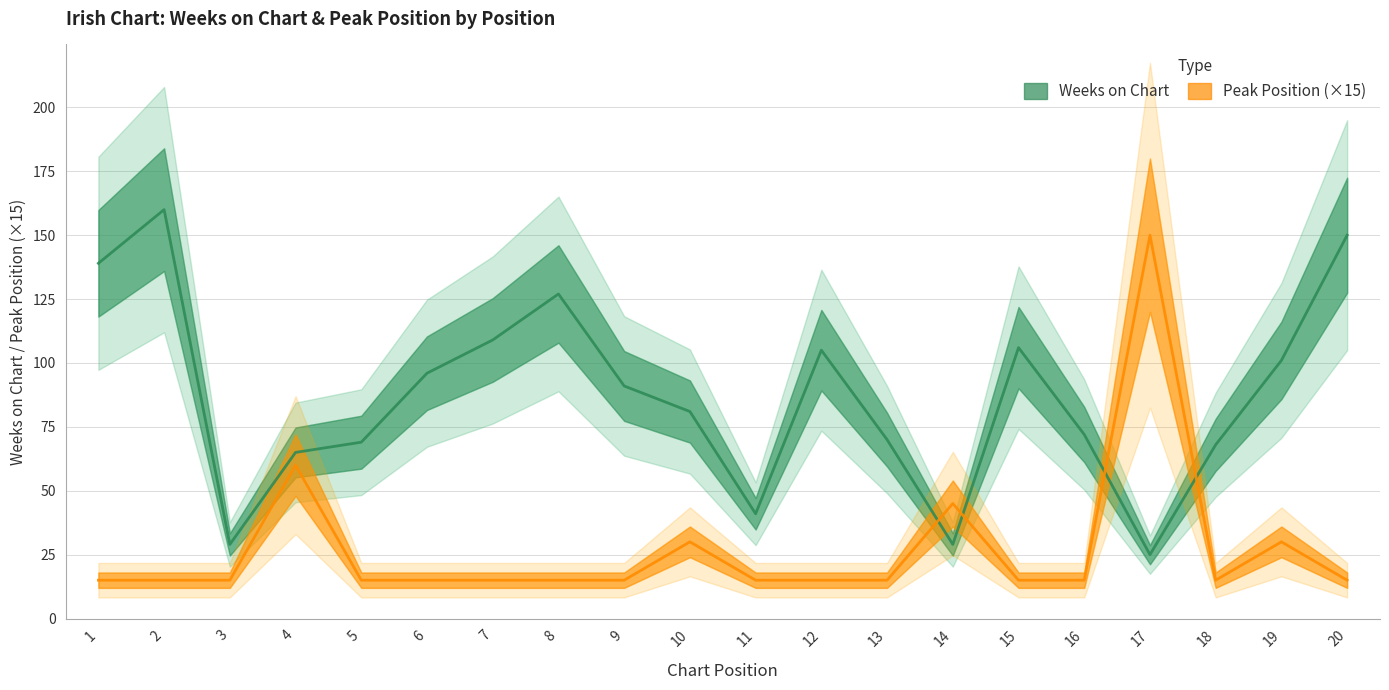

True or false: Weeks on Chart has more than 1 interior local peaks.

True